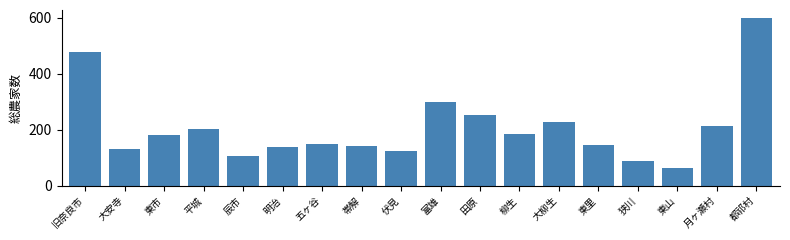

Reading right to left, list all the values displayed in this chart.

597	212	64	87	144	226	186	252	297	123	140	149	137	105	202	179	130	477